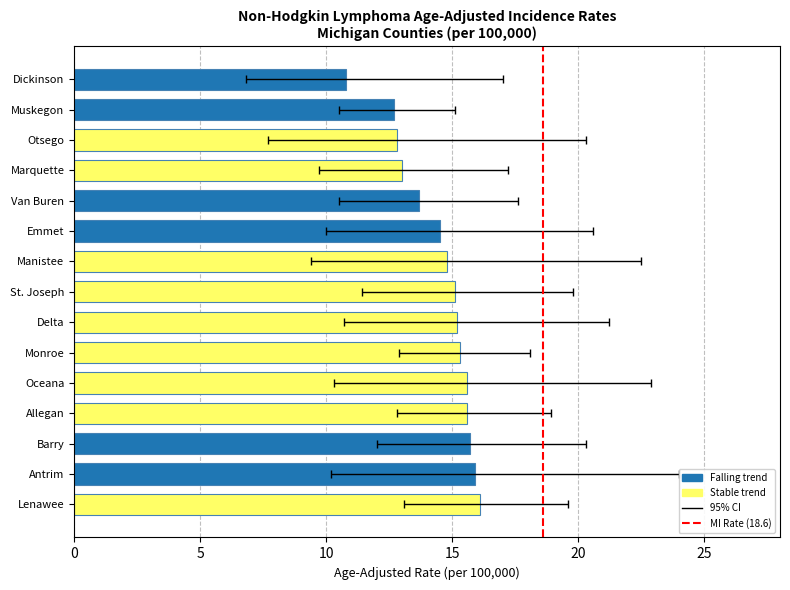

Is it true that Age-Adjusted Rate equals 10.1 at Lenawee?

False